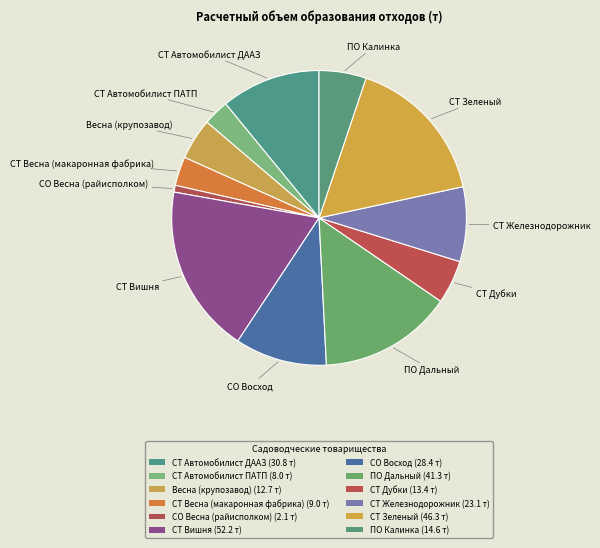

To the nearest percent, what is the difference between the ПО Дальный and СТ Весна (макаронная фабрика) slice percentages?

11%